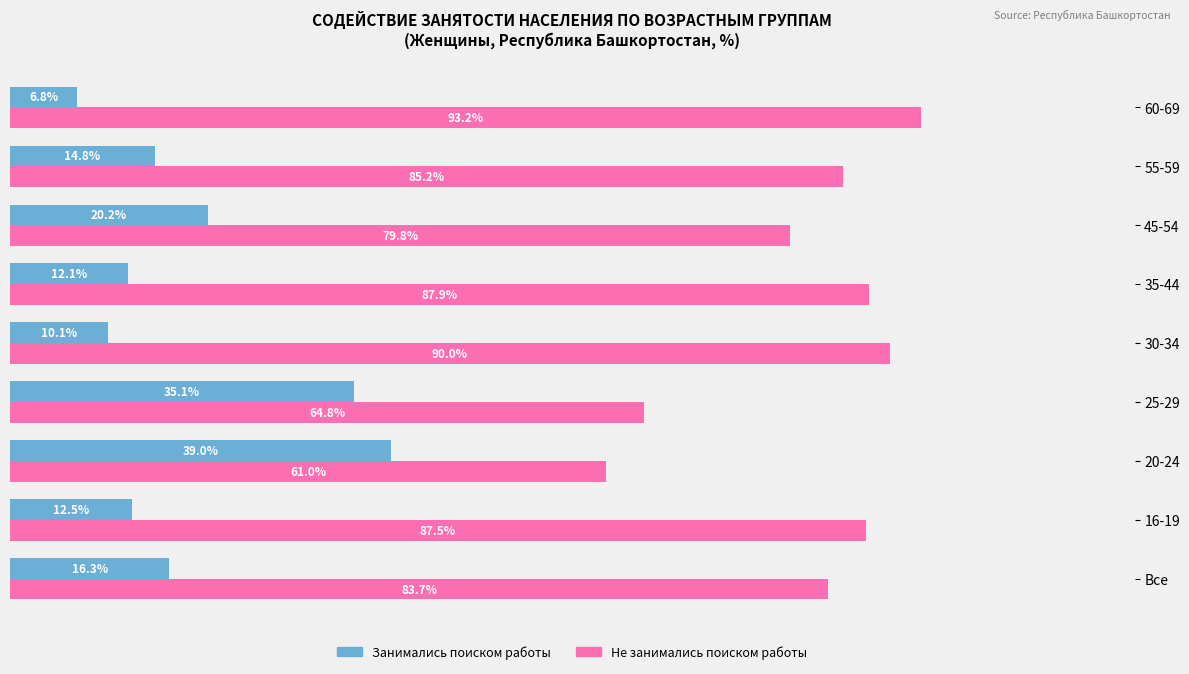

Which series has the largest total across all categories?

Не занимались поиском работы